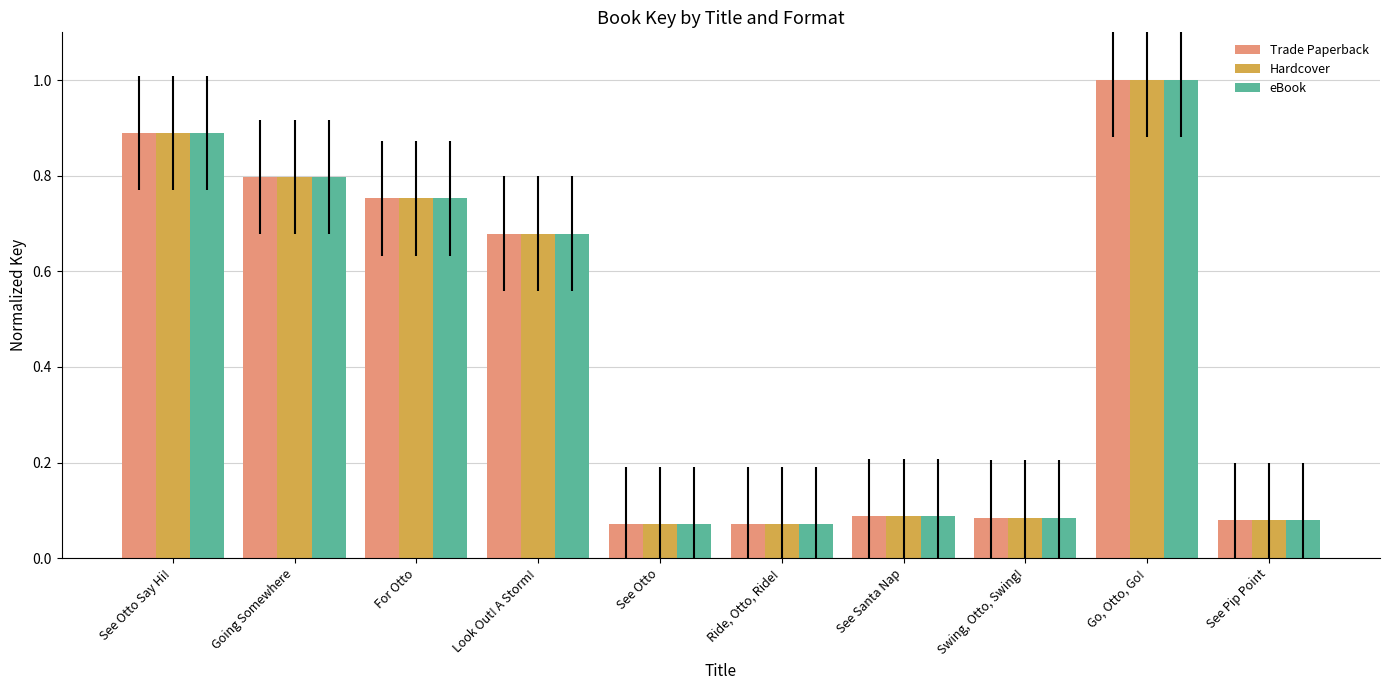

What is the label of the 3rd bar from the left?

For Otto